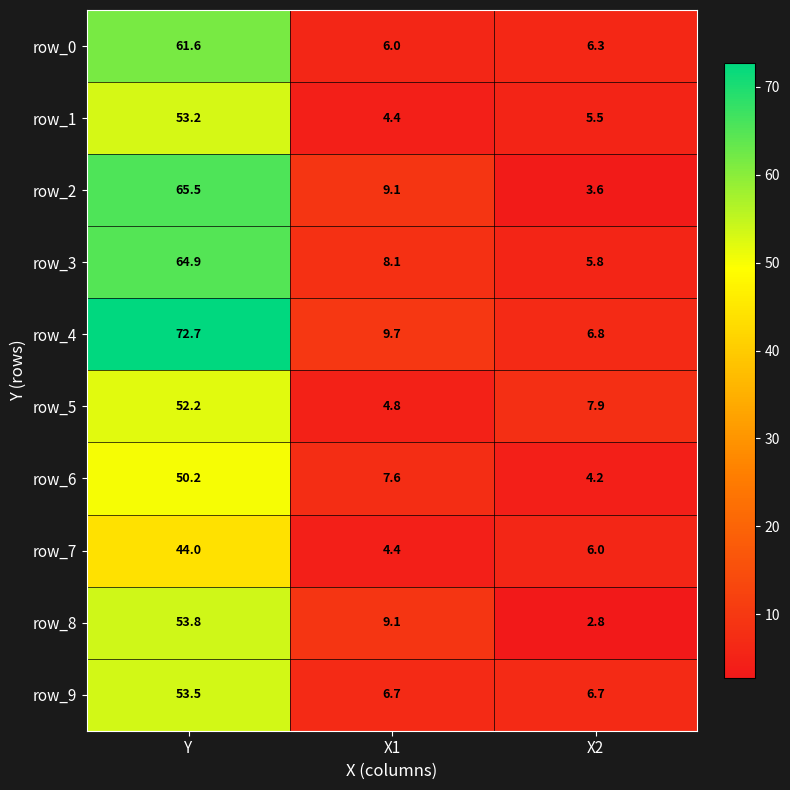

What is the minimum value for row_9?

6.7